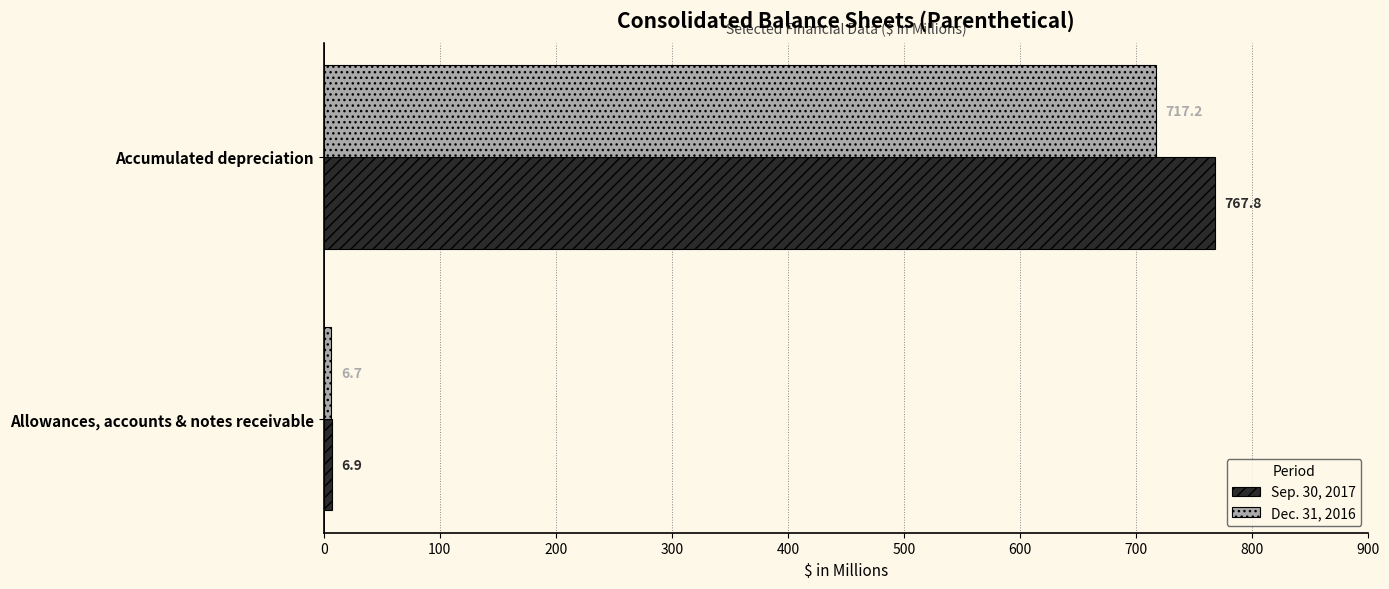

Which series has the widest spread of values?

Sep. 30, 2017